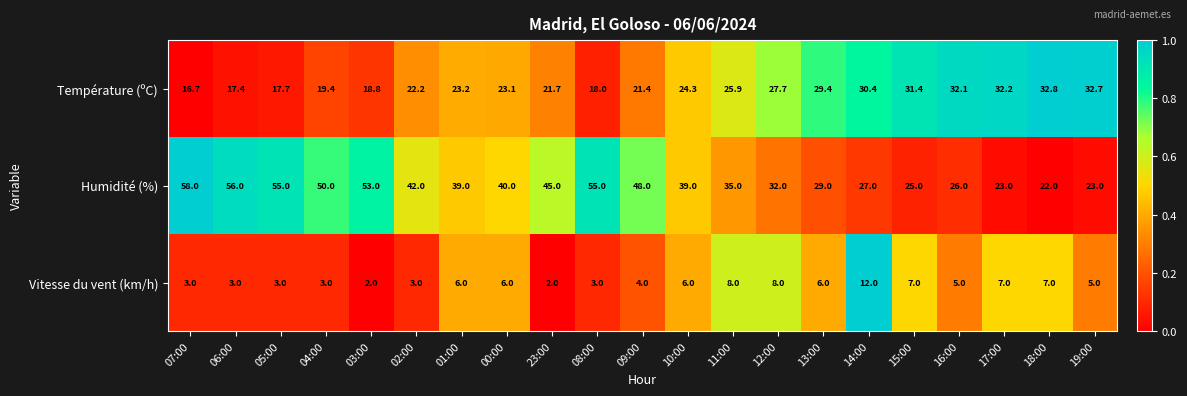

What is the minimum value for Température (ºC)?

16.7